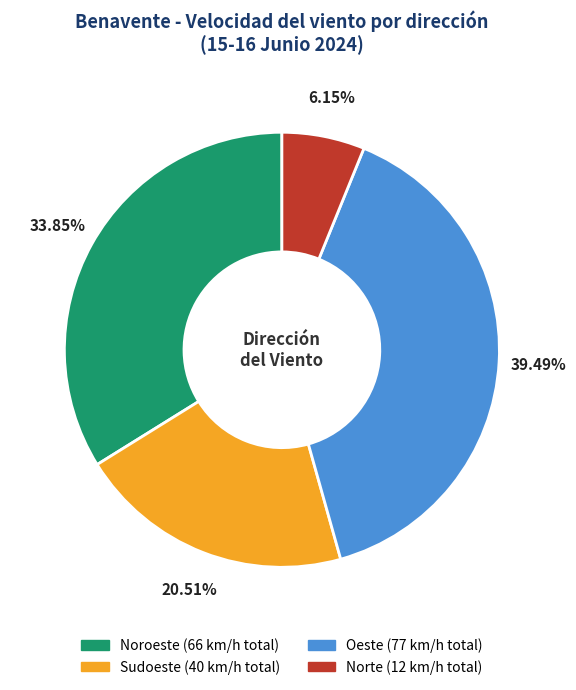

Is there a majority slice in this chart?

No